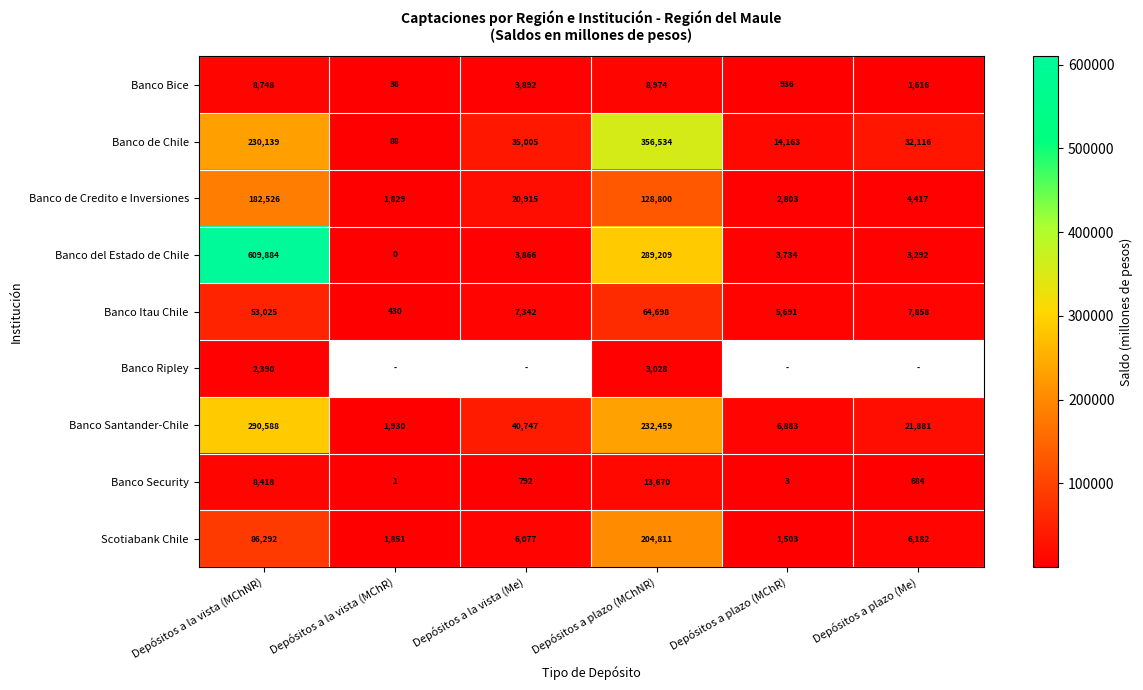

At which category is the sum across all series the highest?

Depósitos a la vista (MChNR)